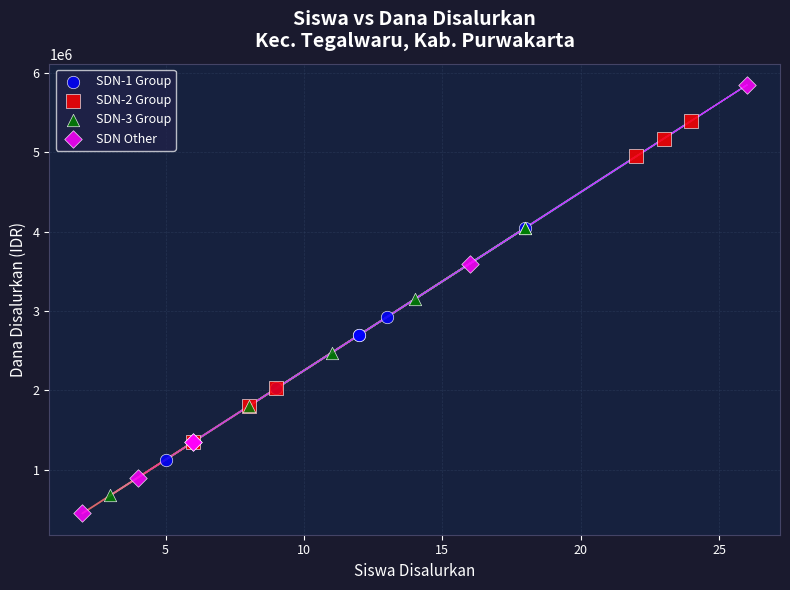

Which series has the largest Y range (max minus min)?

SDN Other